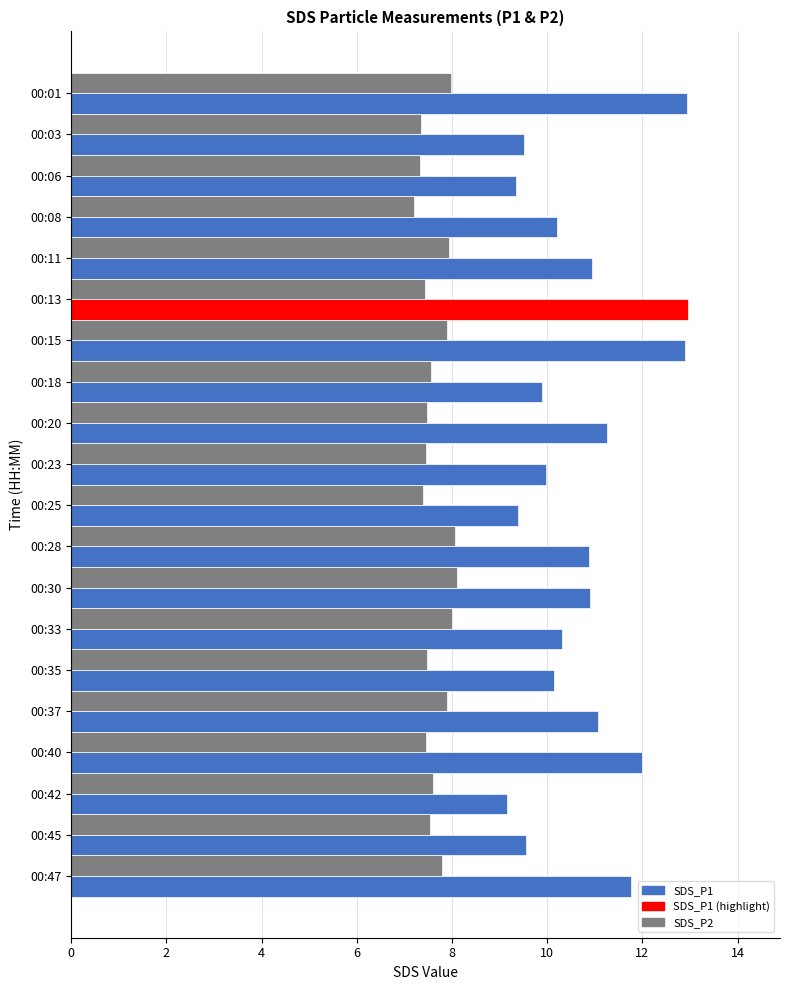

What is the smallest value displayed?

7.2